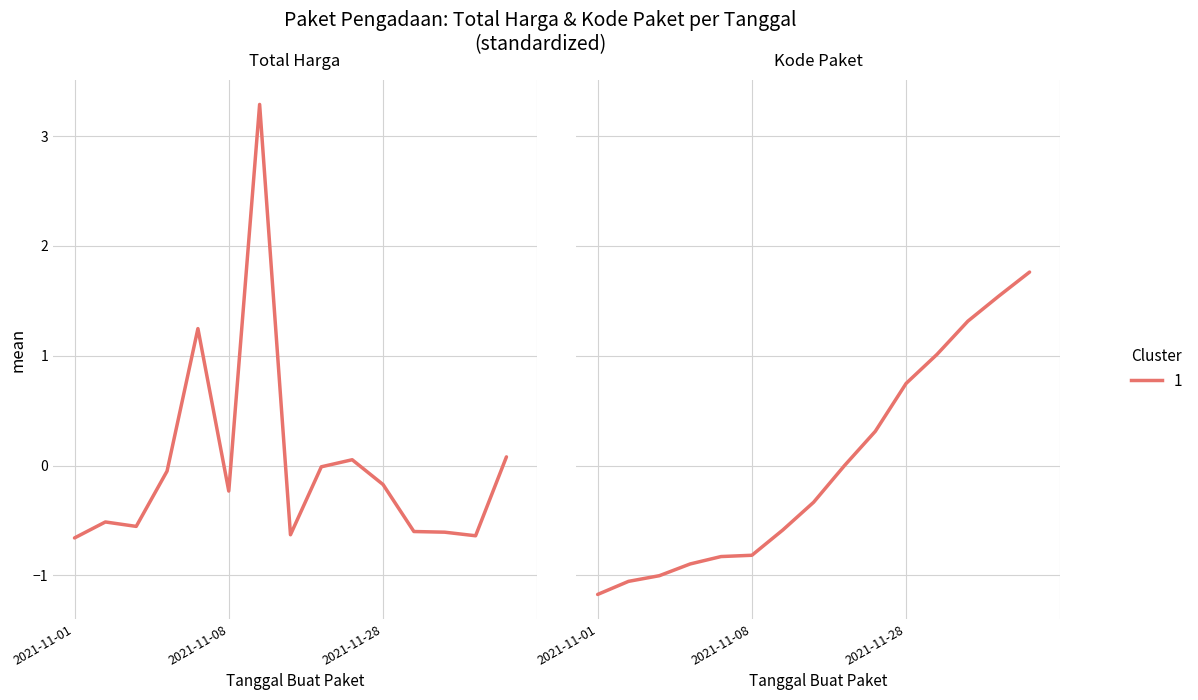

Which has a higher value, 2021-11-01 or 9?

9